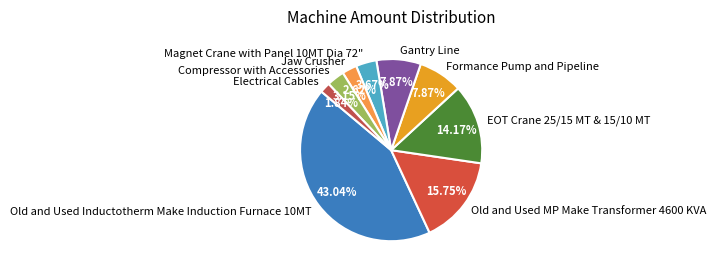

Between Jaw Crusher and EOT Crane 25/15 MT & 15/10 MT, which is larger?

EOT Crane 25/15 MT & 15/10 MT